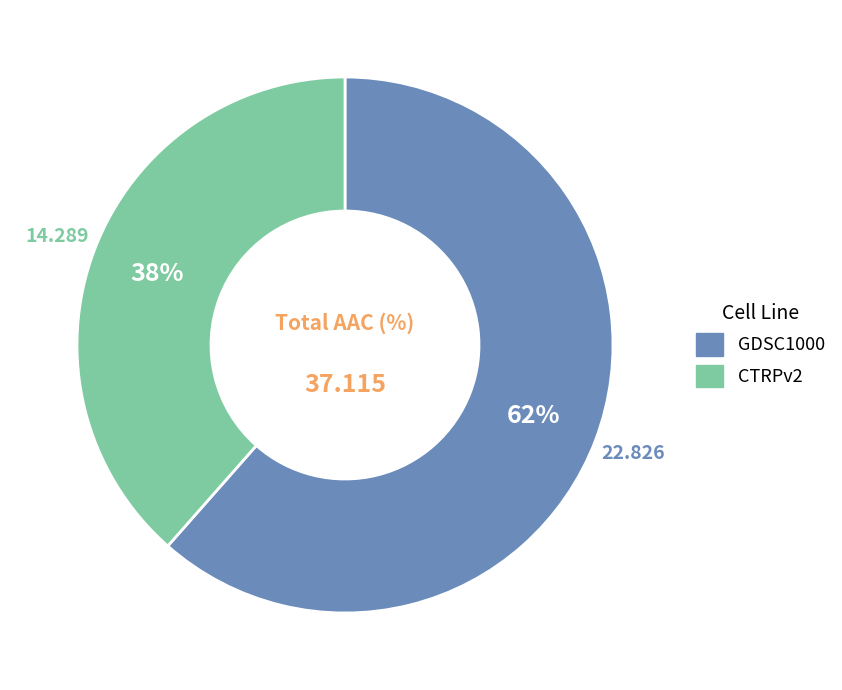

True or false: CTRPv2 accounts for 32% of the total.

False